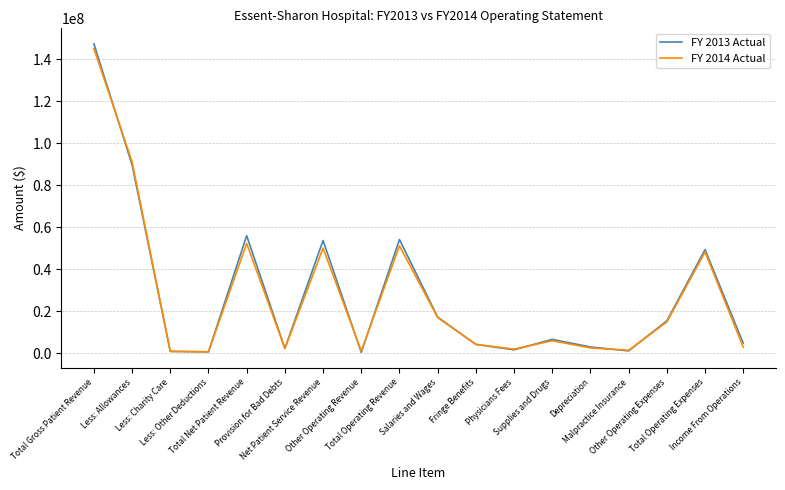

Where is FY 2014 Actual nearest to the value 72959120?

Less: Allowances